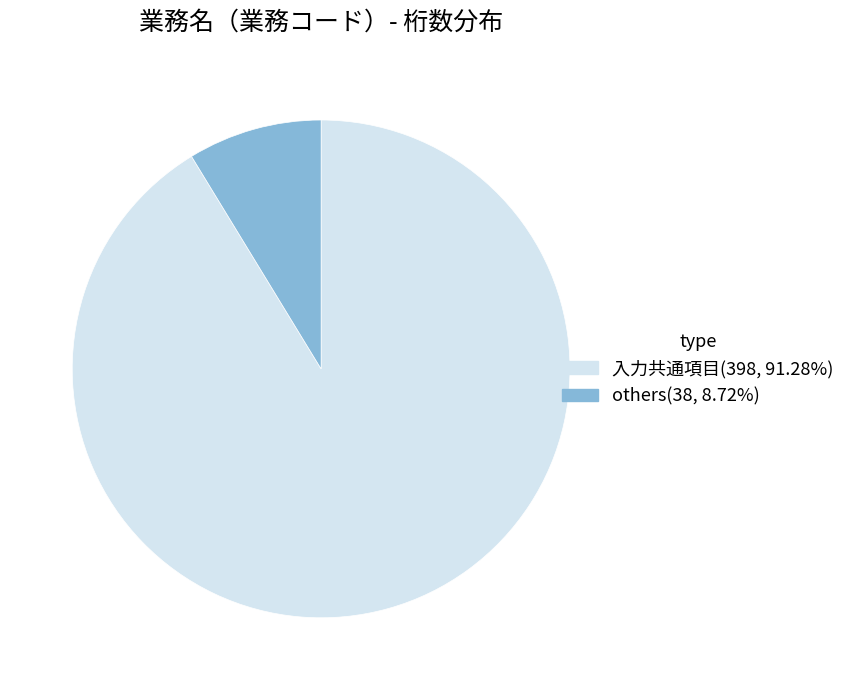

How many slices are in this pie chart?

2